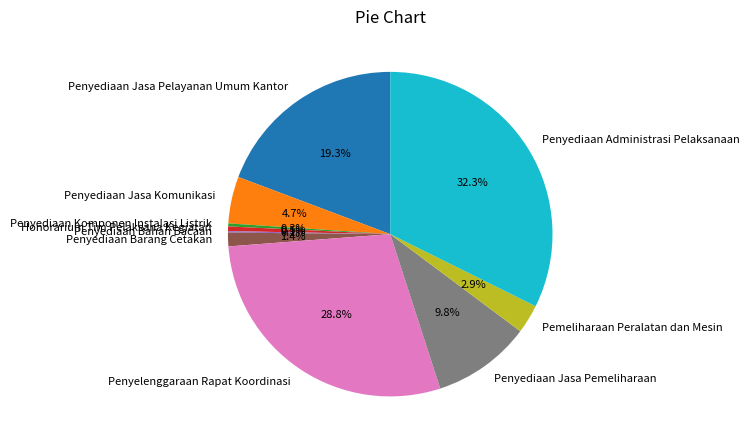

What is the largest slice in the pie chart?

Penyediaan Administrasi Pelaksanaan